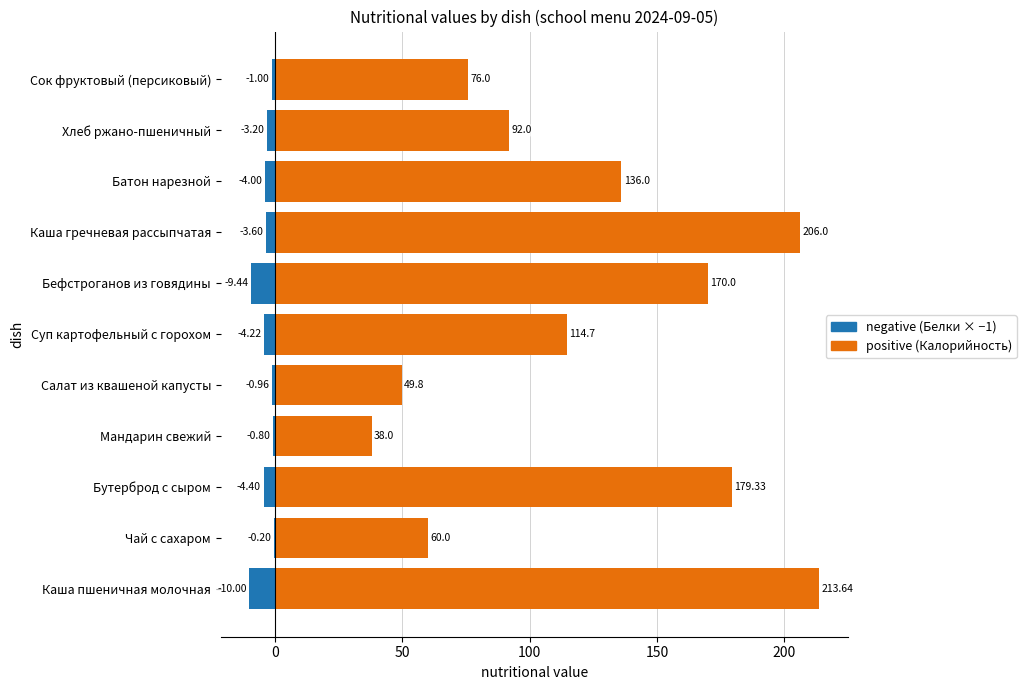

Which series has the largest range (max minus min)?

positive (Калорийность)